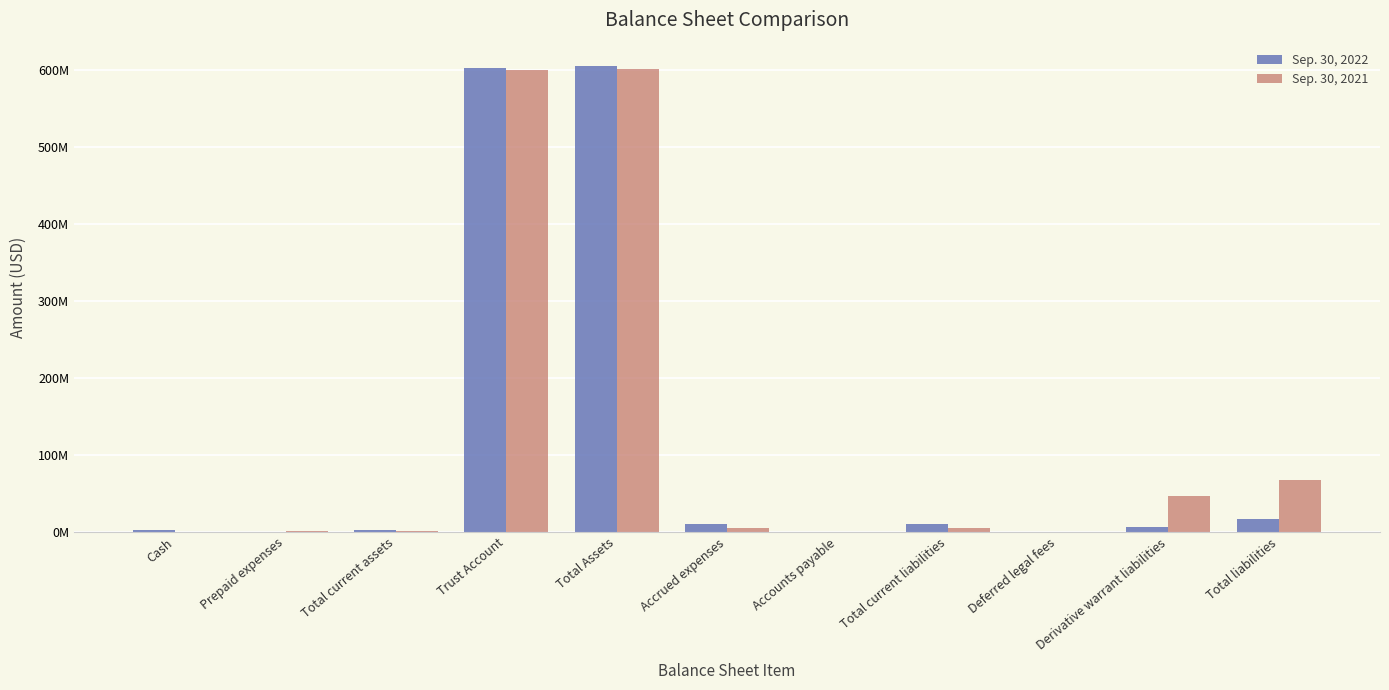

Reading right to left, extract all data points from this chart.

Sep. 30, 2022: Total liabilities=16889791	Derivative warrant liabilities=5983998	Deferred legal fees=400000	Total current liabilities=10505793	Accounts payable=69668	Accrued expenses=10436125	Total Assets=604987629	Trust Account=602690646	Total current assets=2296983	Prepaid expenses=76042	Cash=2220941
Sep. 30, 2021: Total liabilities=67732474	Derivative warrant liabilities=46710000	Deferred legal fees=400000	Total current liabilities=5184974	Accounts payable=29474	Accrued expenses=5155500	Total Assets=601024633	Trust Account=600209262	Total current assets=815371	Prepaid expenses=642917	Cash=172454